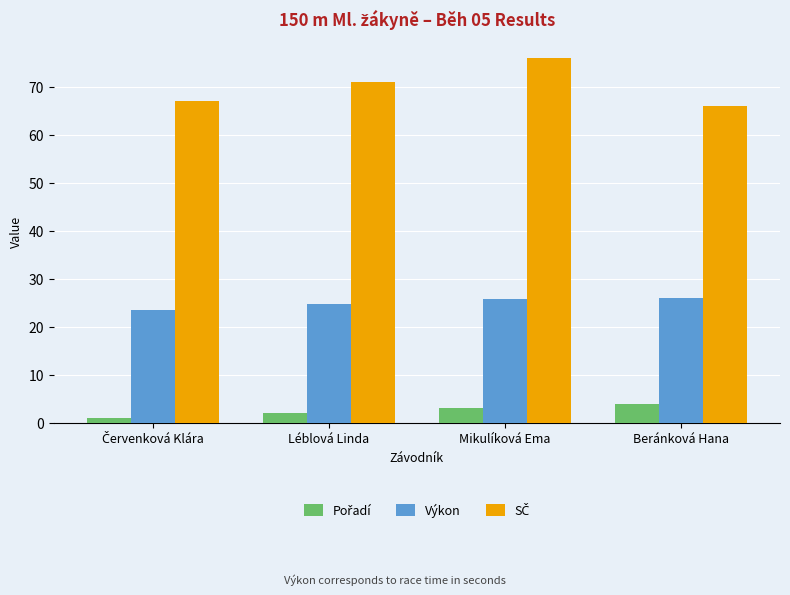

What is the maximum value shown in the chart?

76.0